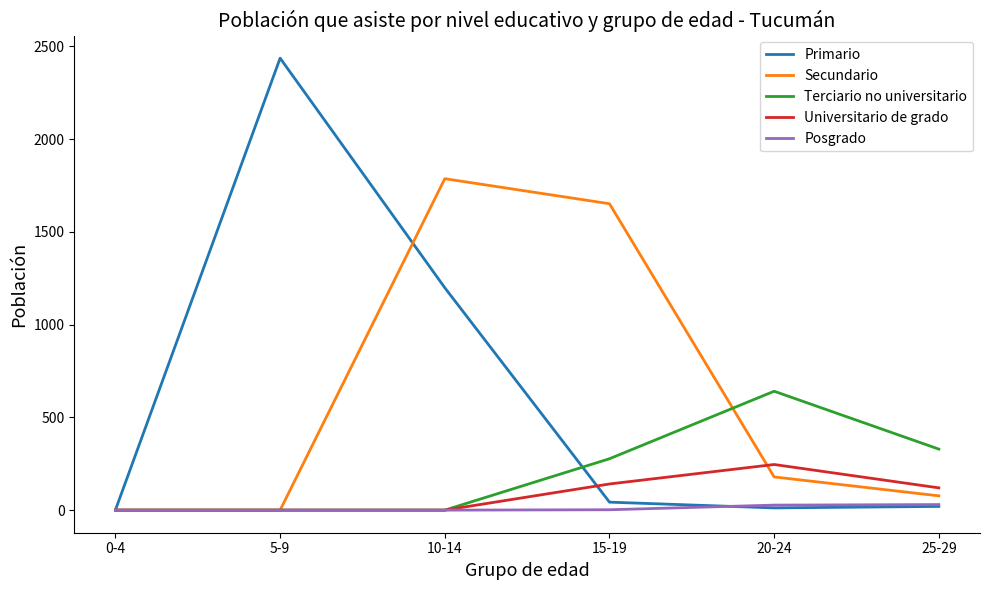

Does the chart have visible grid lines?

No